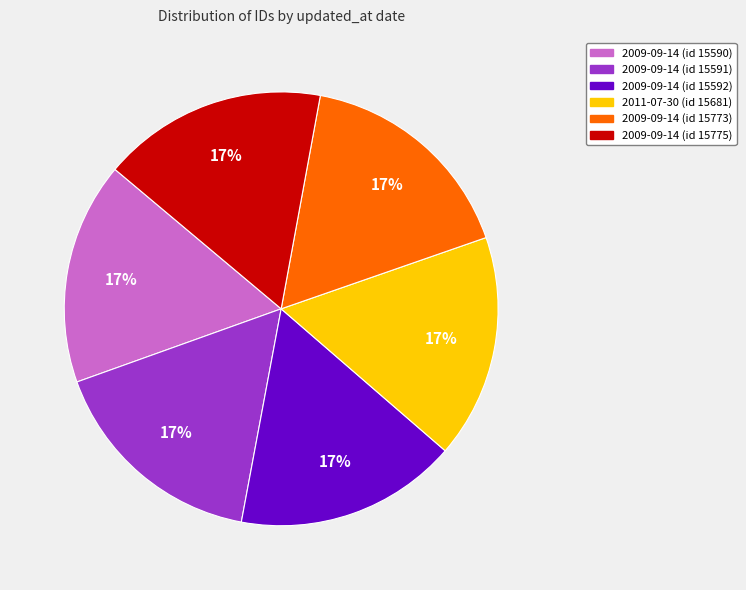

To the nearest percent, what is the combined percentage of 2009-09-14 (id 15591) and 2009-09-14 (id 15775)?

33%